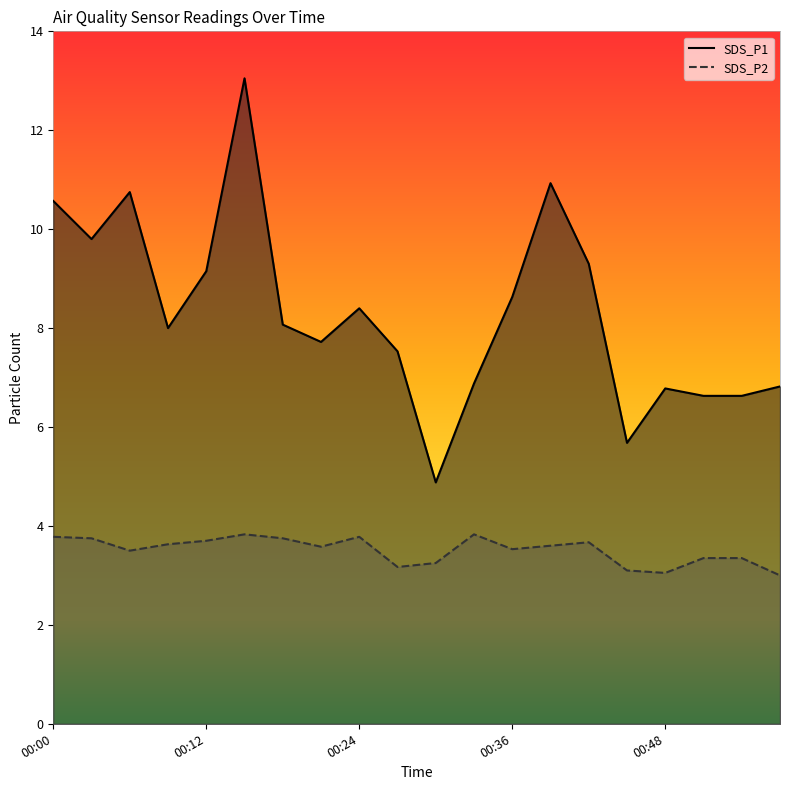

What is the difference between the maximum and second lowest values in the SDS_P1 series?

7.4